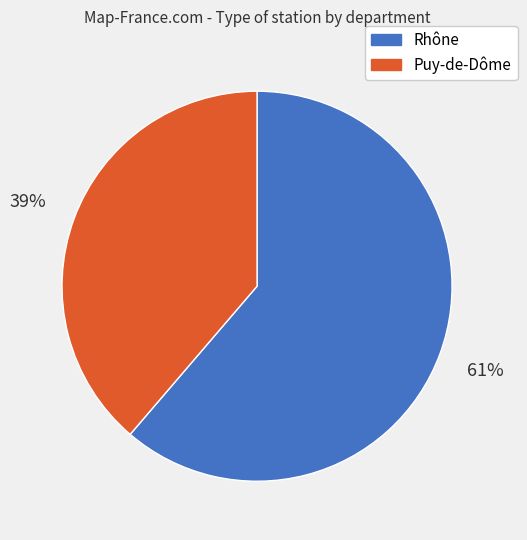

To the nearest percent, what portion does Rhône represent?

61%